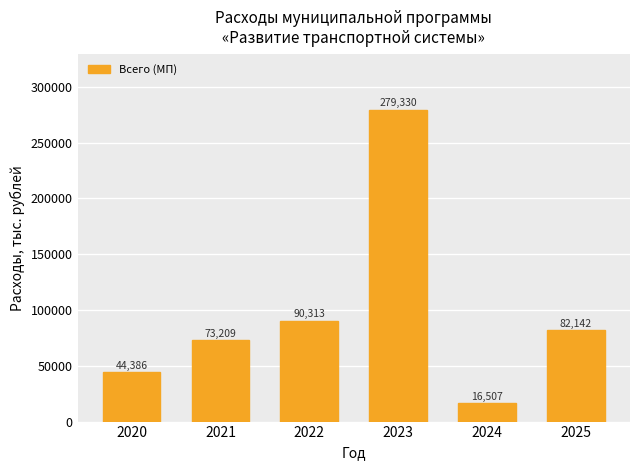

Which has a higher value, 2024 or 2020?

2020